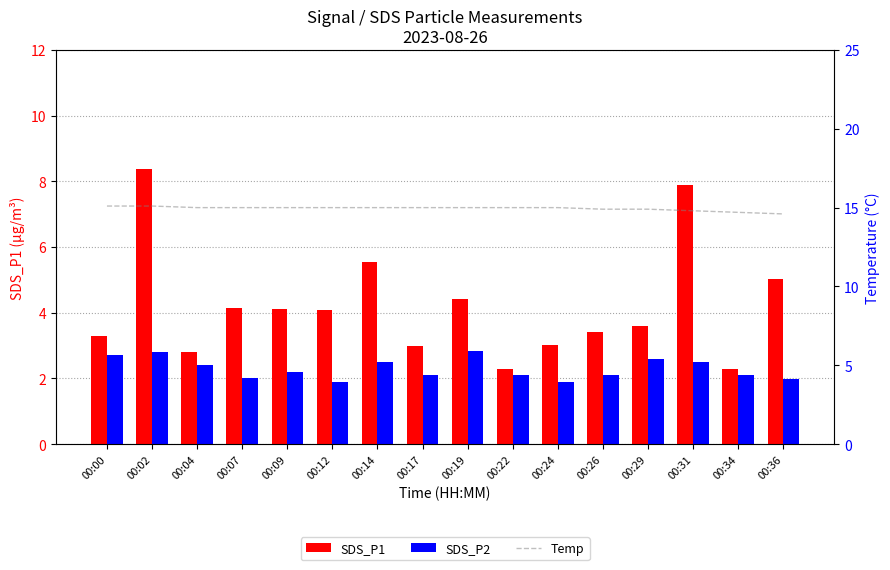

Reading left to right, what are all the values shown in this chart?

SDS_P1: 3.3	8.4	2.8	4.1	4.1	4.1	5.5	3.0	4.4	2.3	3.0	3.4	3.6	7.9	2.3	5.0
SDS_P2: 2.7	2.8	2.4	2.0	2.2	1.9	2.5	2.1	2.8	2.1	1.9	2.1	2.6	2.5	2.1	2.0
Temp: 15.1	15.1	15.0	15.0	15.0	15.0	15.0	15.0	15.0	15.0	15.0	14.9	14.9	14.8	14.7	14.6